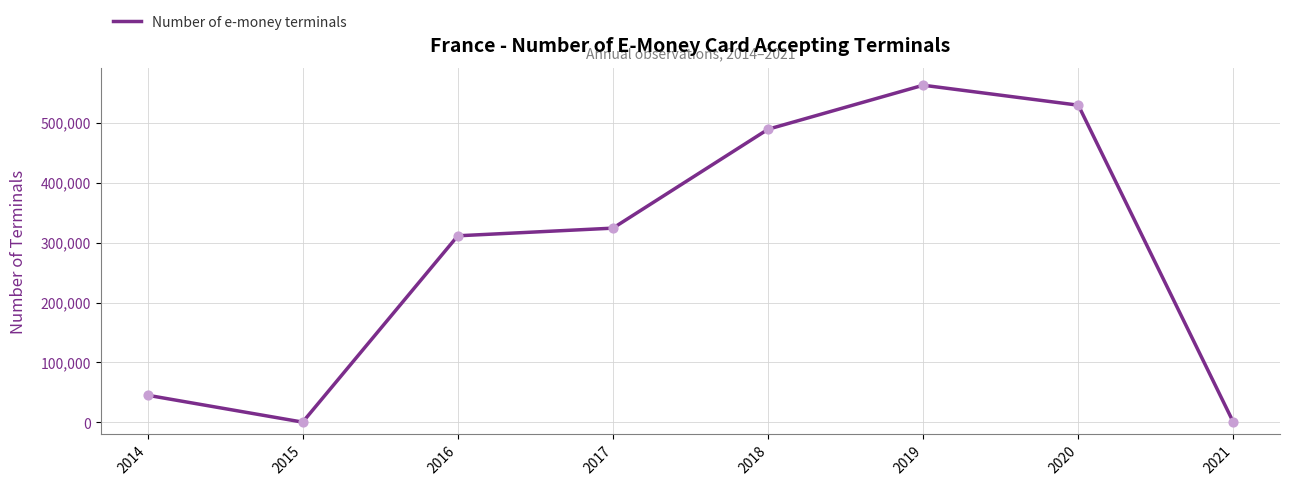

Between 2014 and 2015, which is larger?

2014